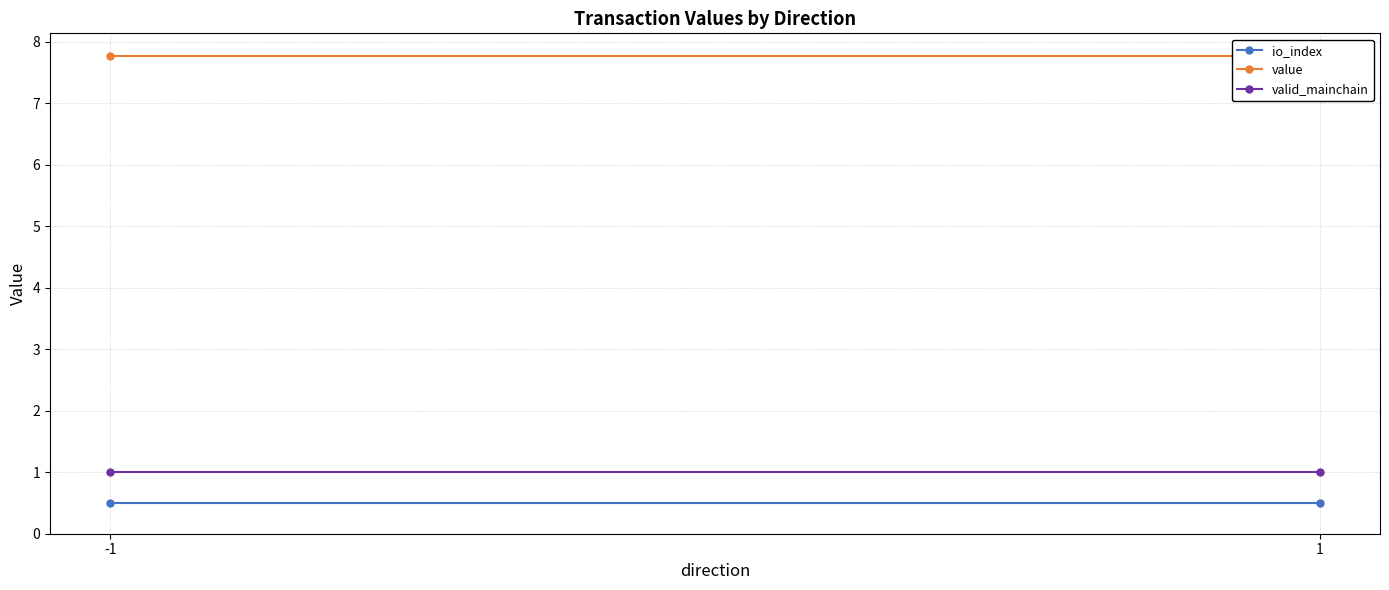

Which series has the widest spread of values?

io_index